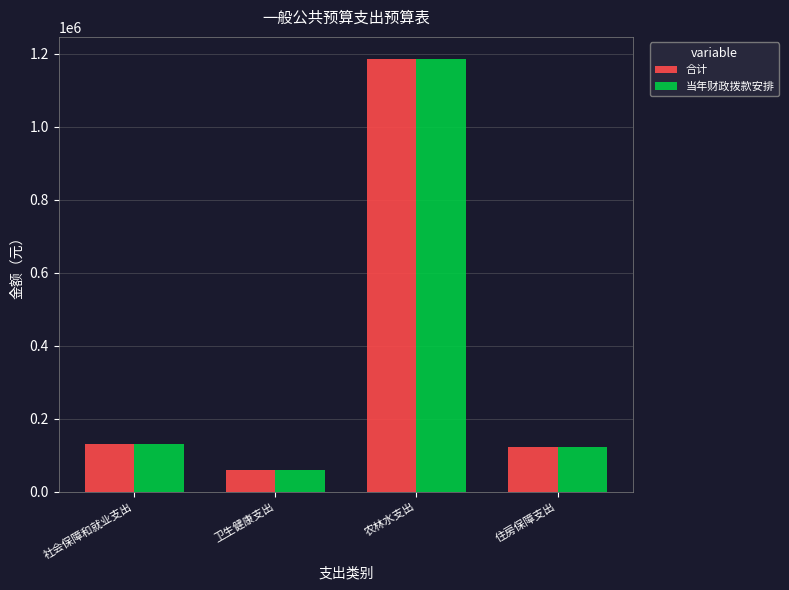

Are the bars grouped side by side (vs. stacked)?

Yes